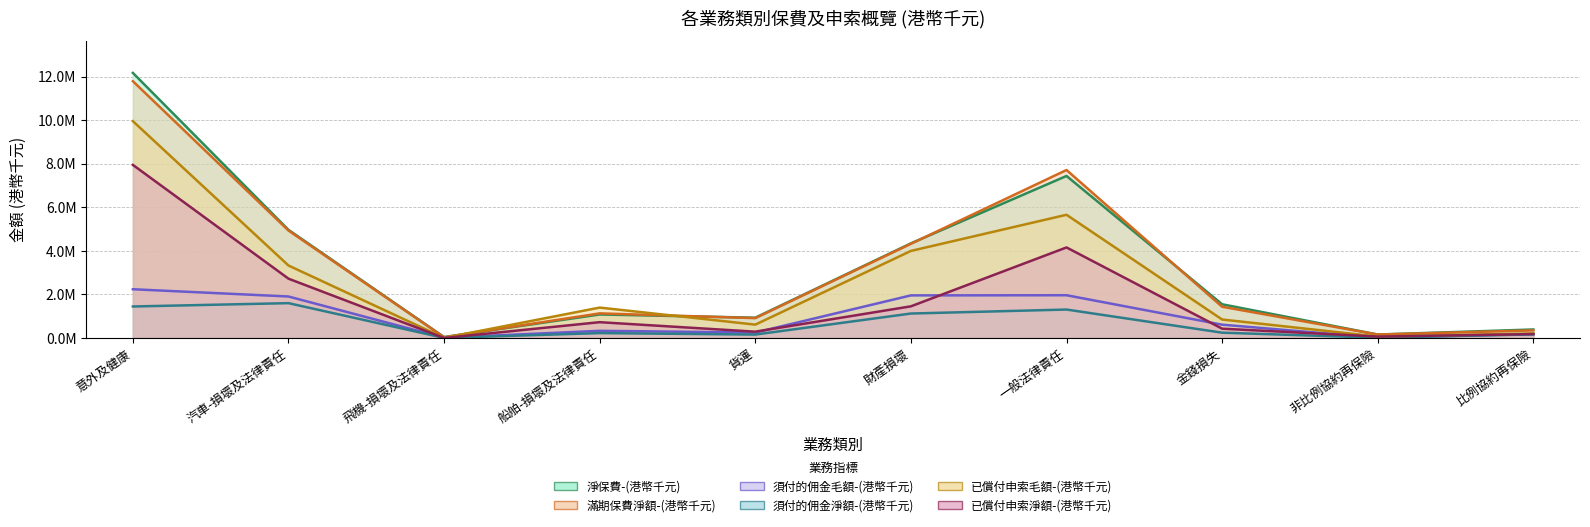

What is the approximate value of 已償付申索淨額-(港幣千元) at 汽車-損壞及法律責任, to the nearest 50?

2722900